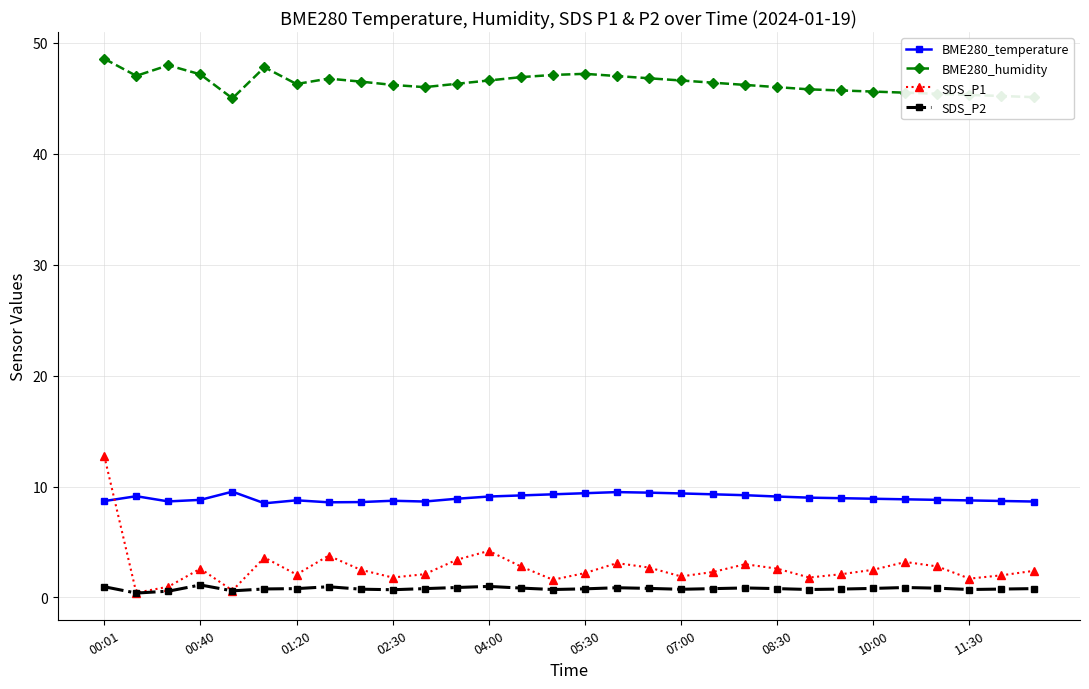

At how many categories does at least one series exceed 14?

30